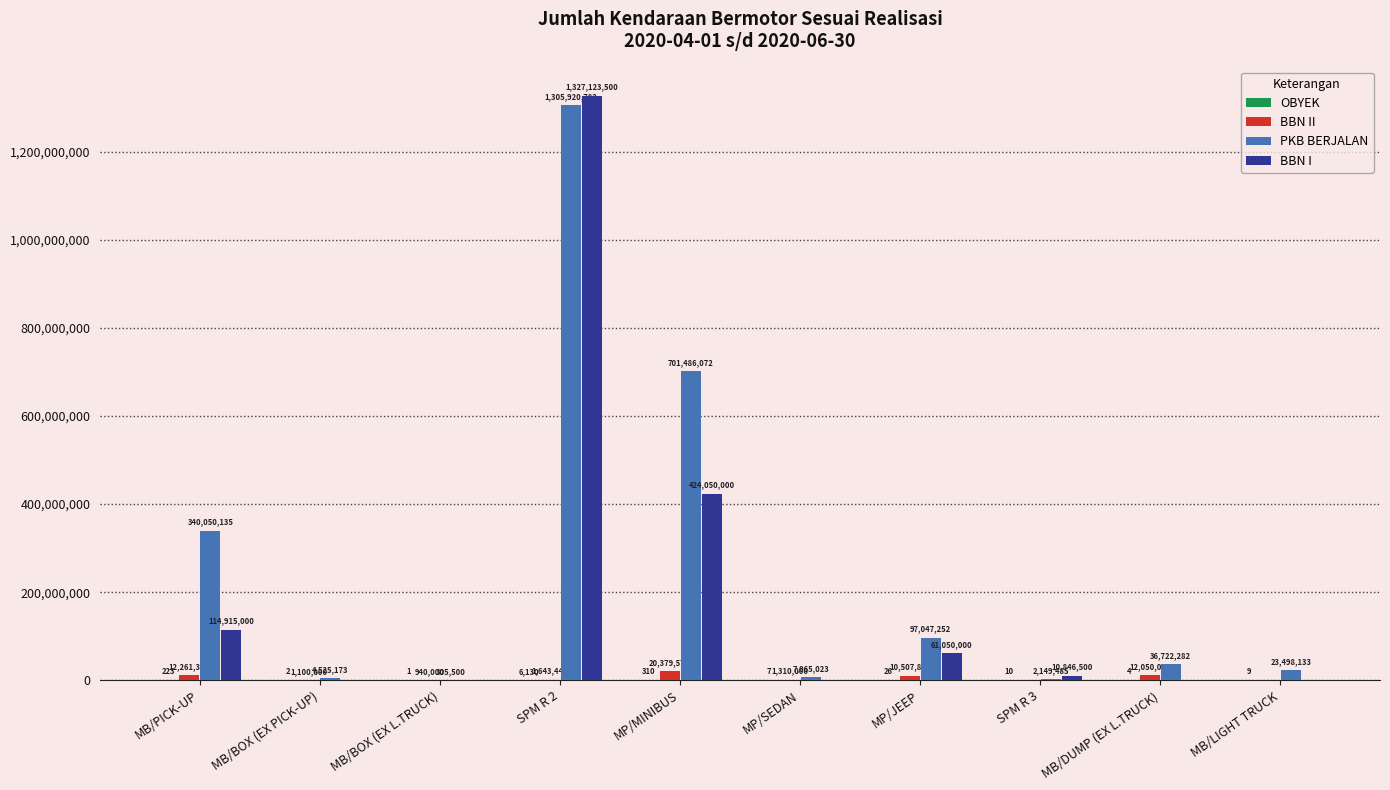

What value does the PKB BERJALAN series have at SPM R 3, to the nearest 50?

2149500